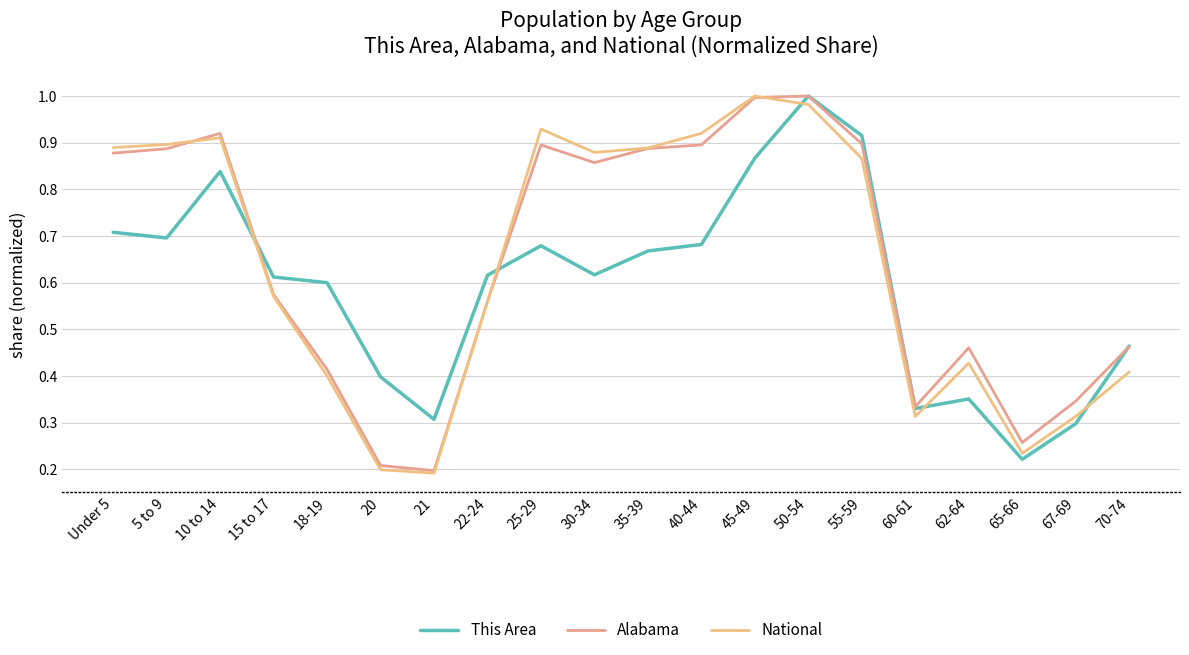

How many intersections are there between Alabama and National?

3